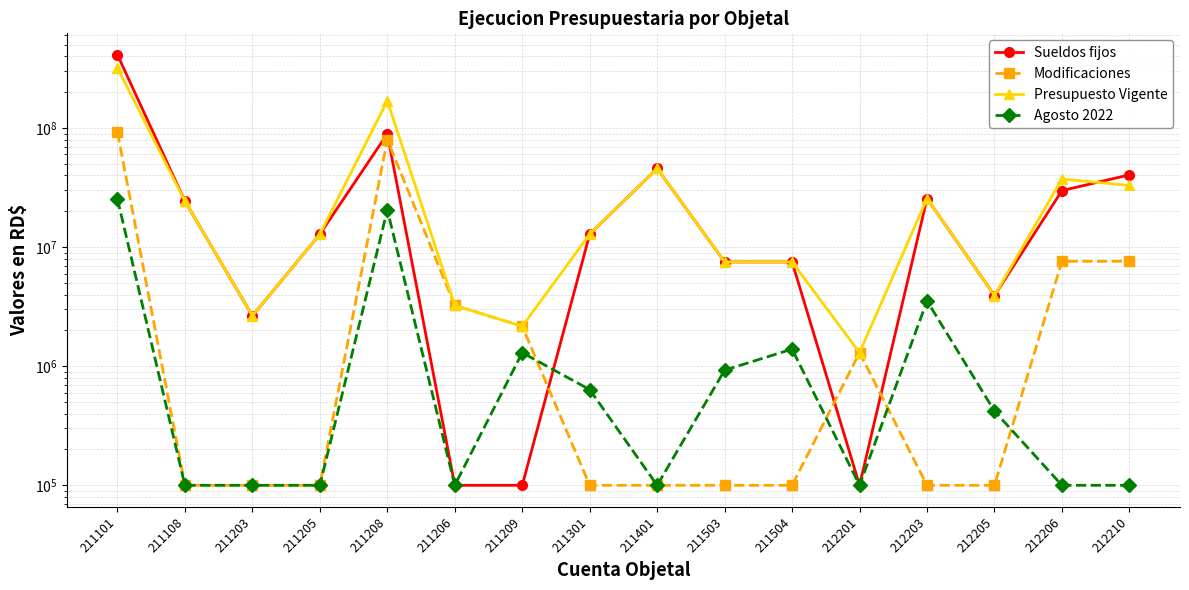

True or false: Modificaciones and Sueldos fijos cross at least once.

True